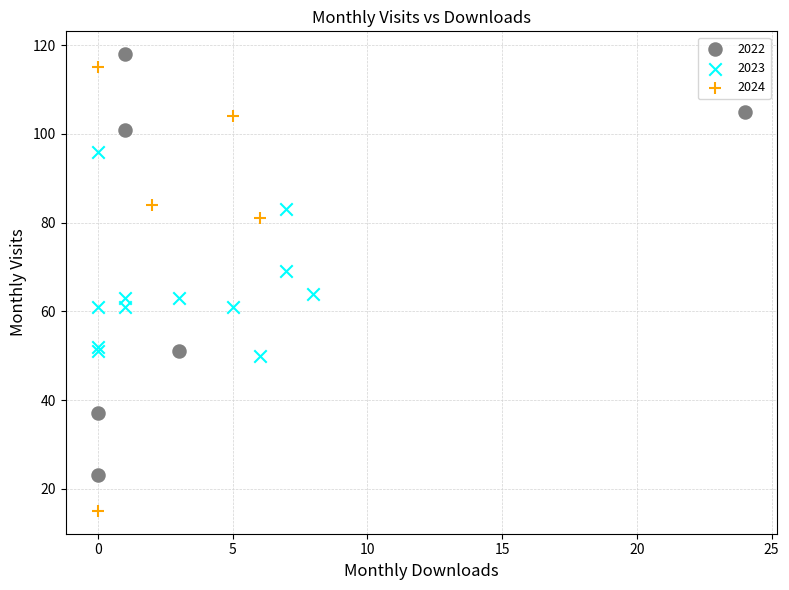

Which series has the largest Y range (max minus min)?

2024